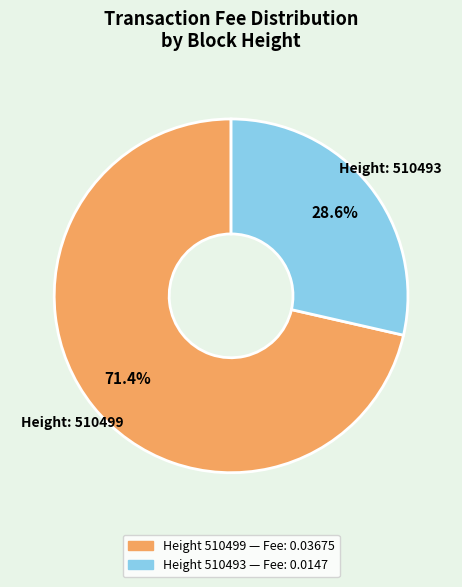

Does any single category account for the majority?

Yes